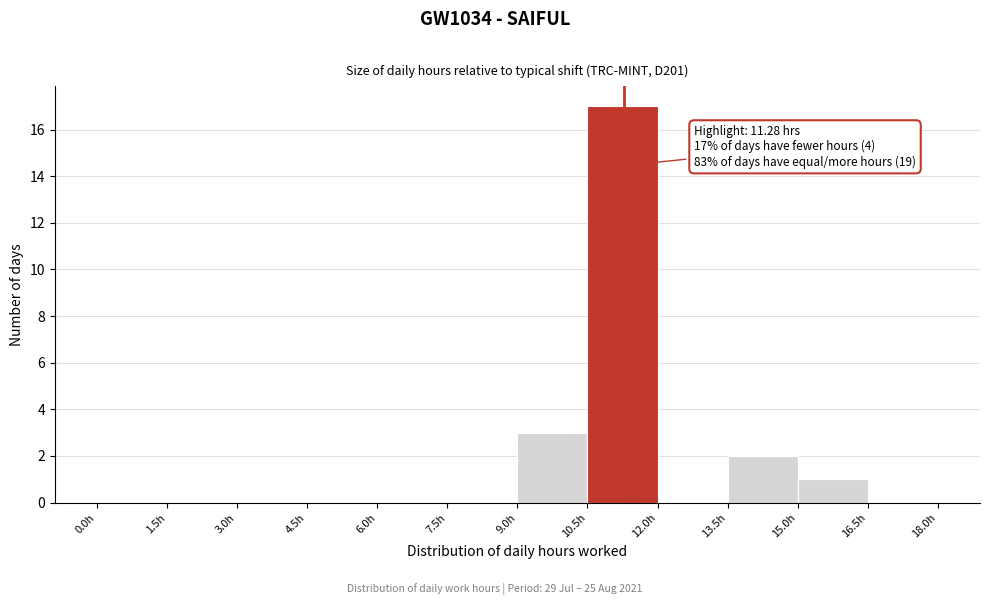

Over which range of the x-axis is the bar tallest?

10.5 to 12.0